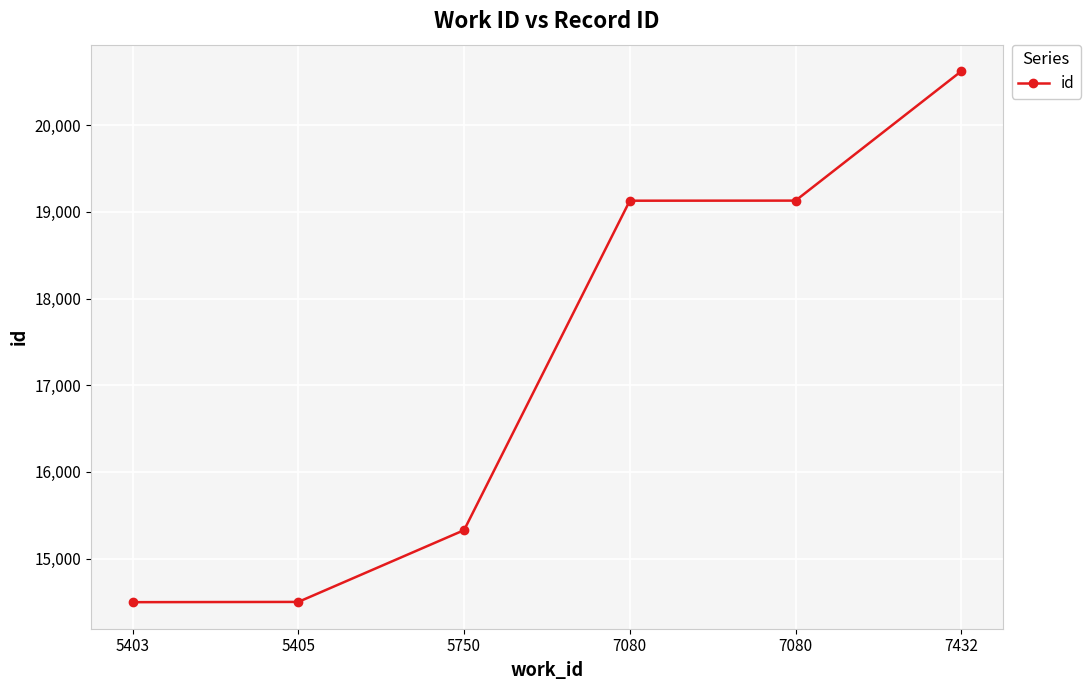

How many data points does each series have?

6